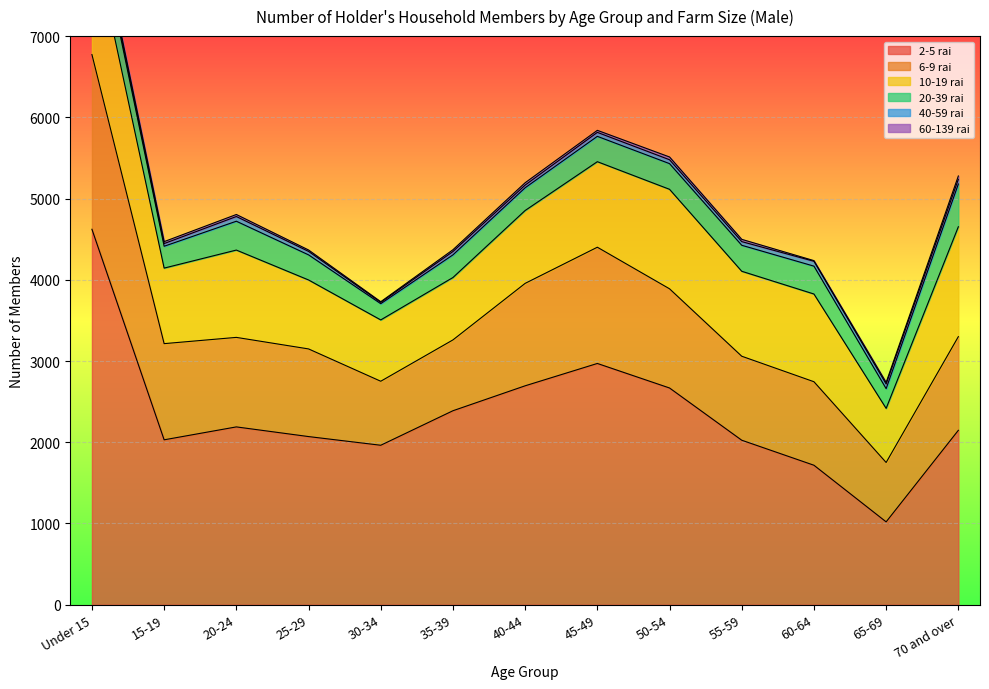

Which has a higher value, 25-29 or 20-24?

20-24